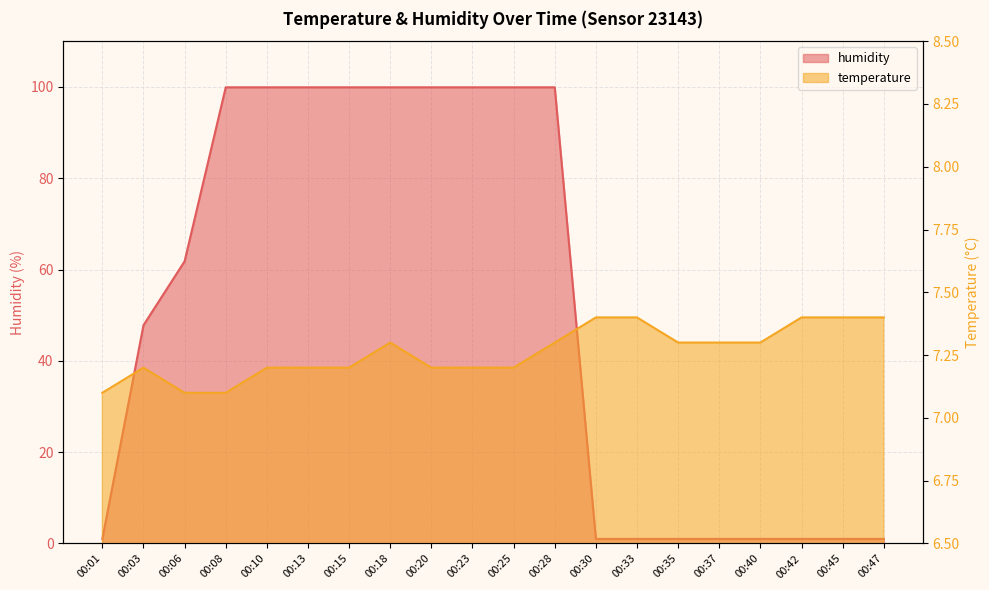

Which series changed the most between 00:06 and 00:33?

humidity